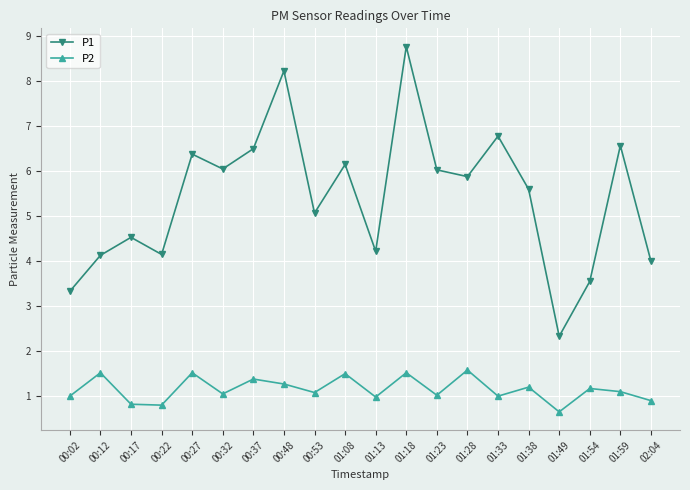

Rank the series at 01:28 from highest to lowest value.

P1, P2